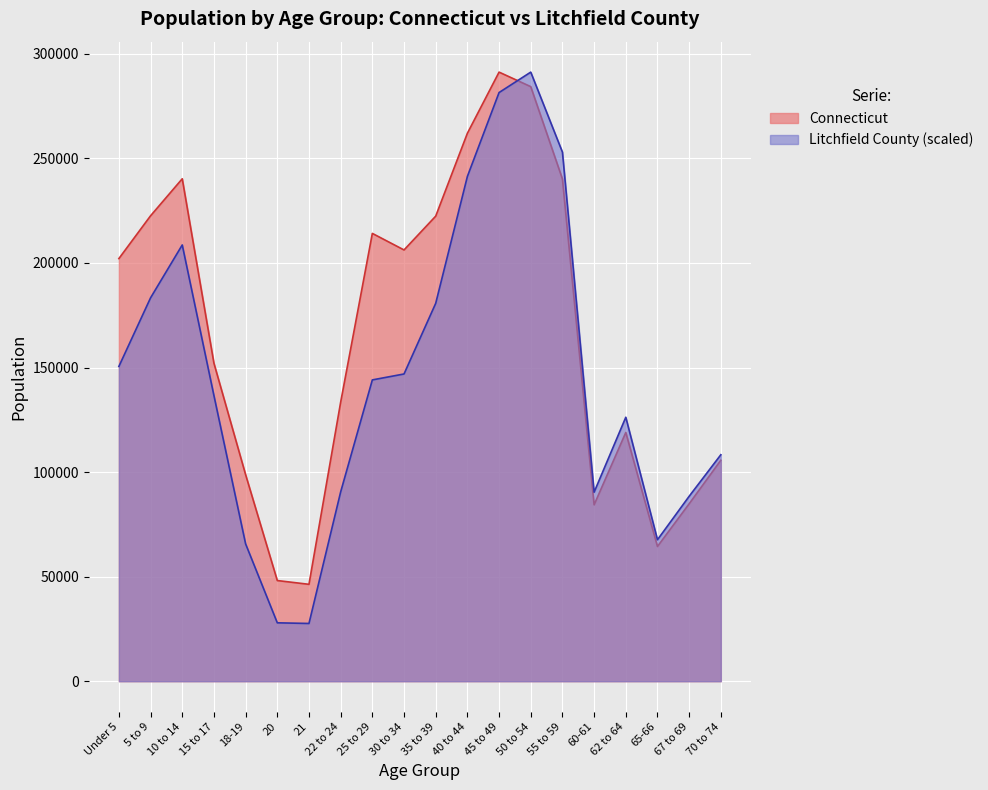

How many interior local peaks does the This Area series have?

3